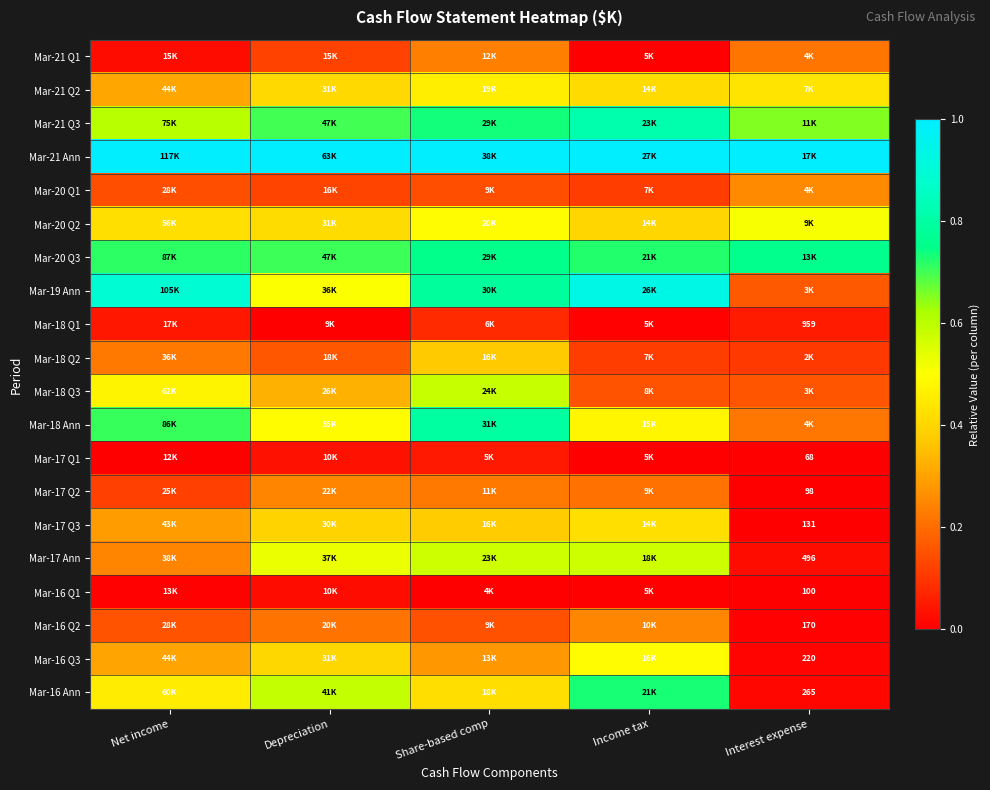

At how many categories does at least one series exceed 0?

5